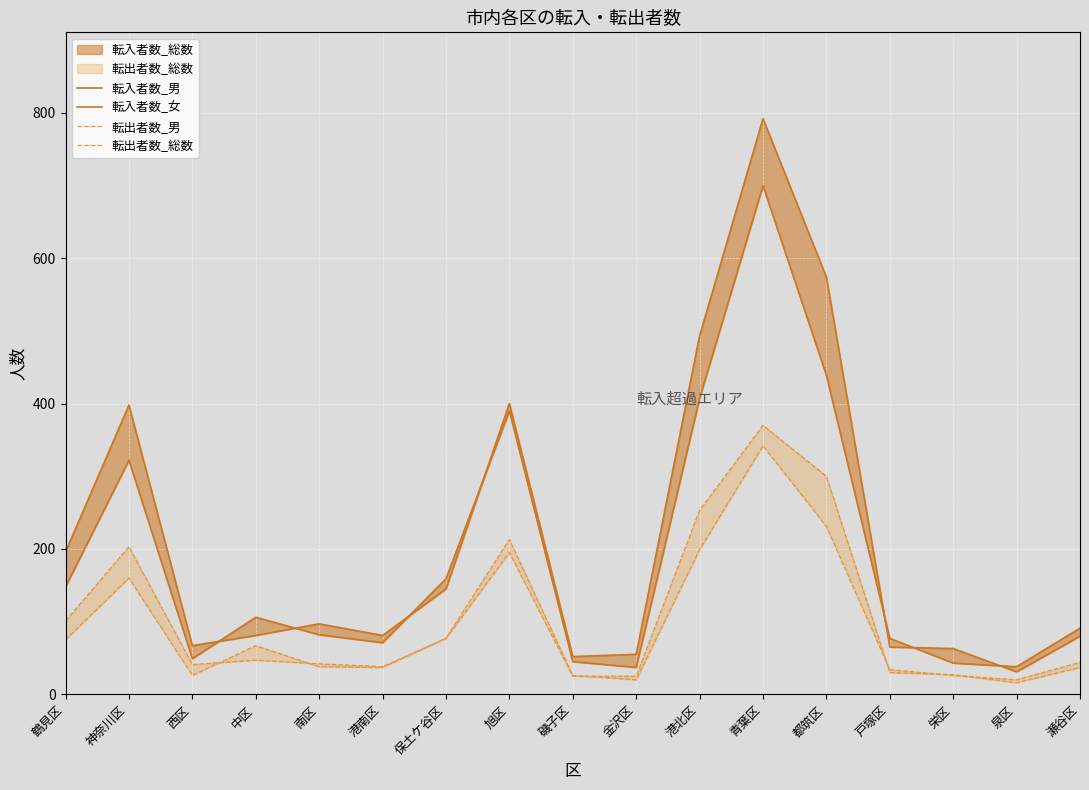

True or false: 転入者数_男 and 転出者数_総数 cross at least once.

False